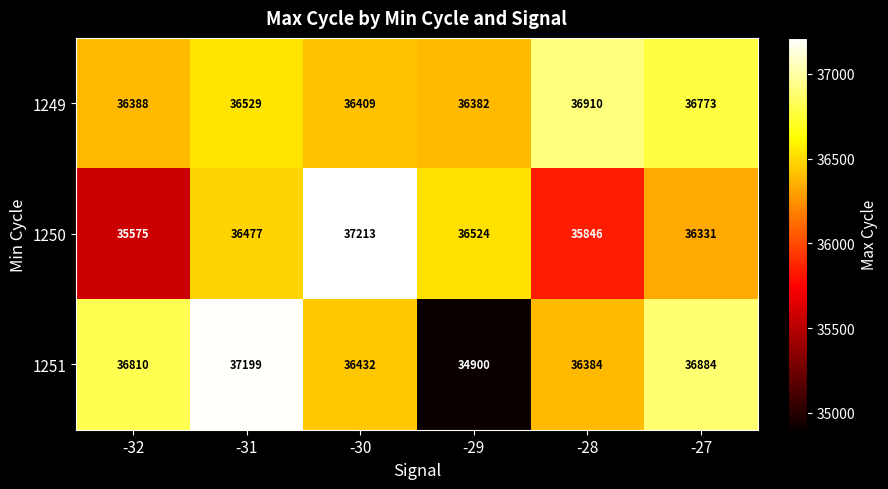

What is the difference between the maximum and minimum values in the 1249 series?

528